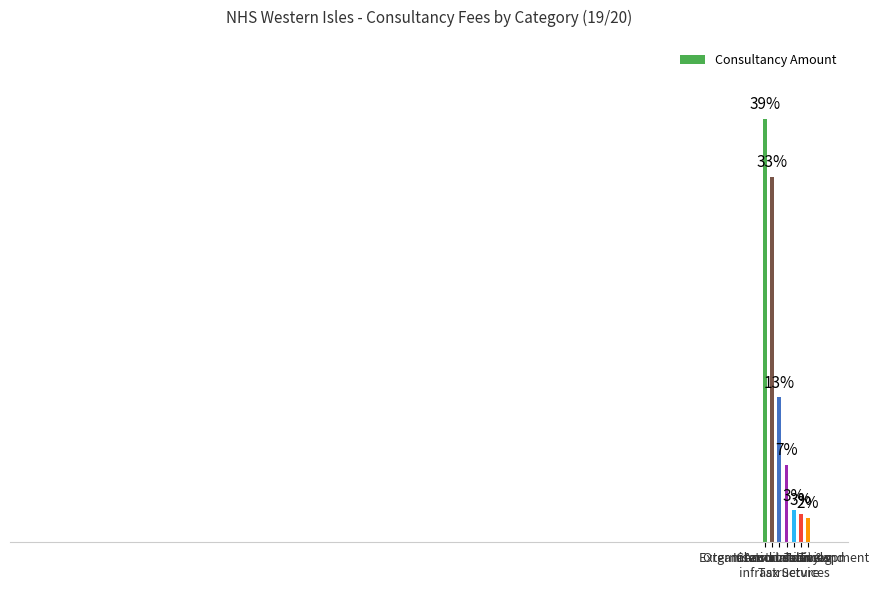

What is the minimum value shown in the chart?

2.2